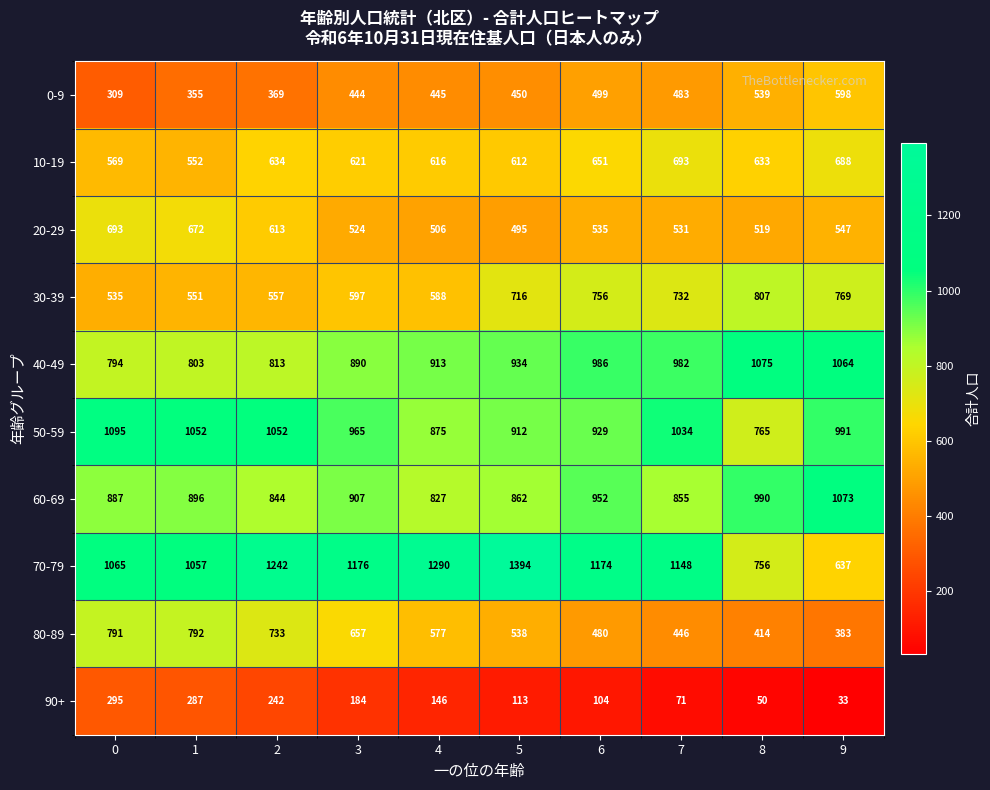

What is the difference between the second highest and minimum values in the 80-89 series?

408